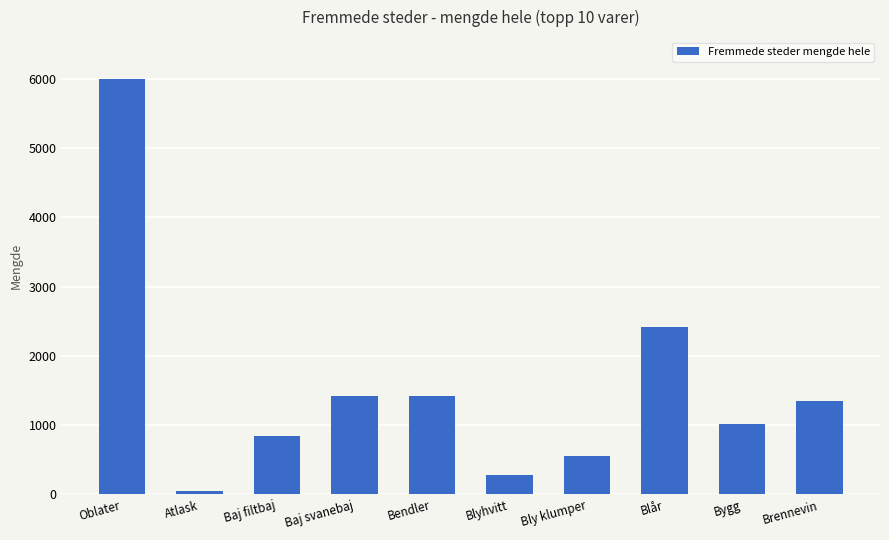

What is the change in value from Blyhvitt to Brennevin?

+1059